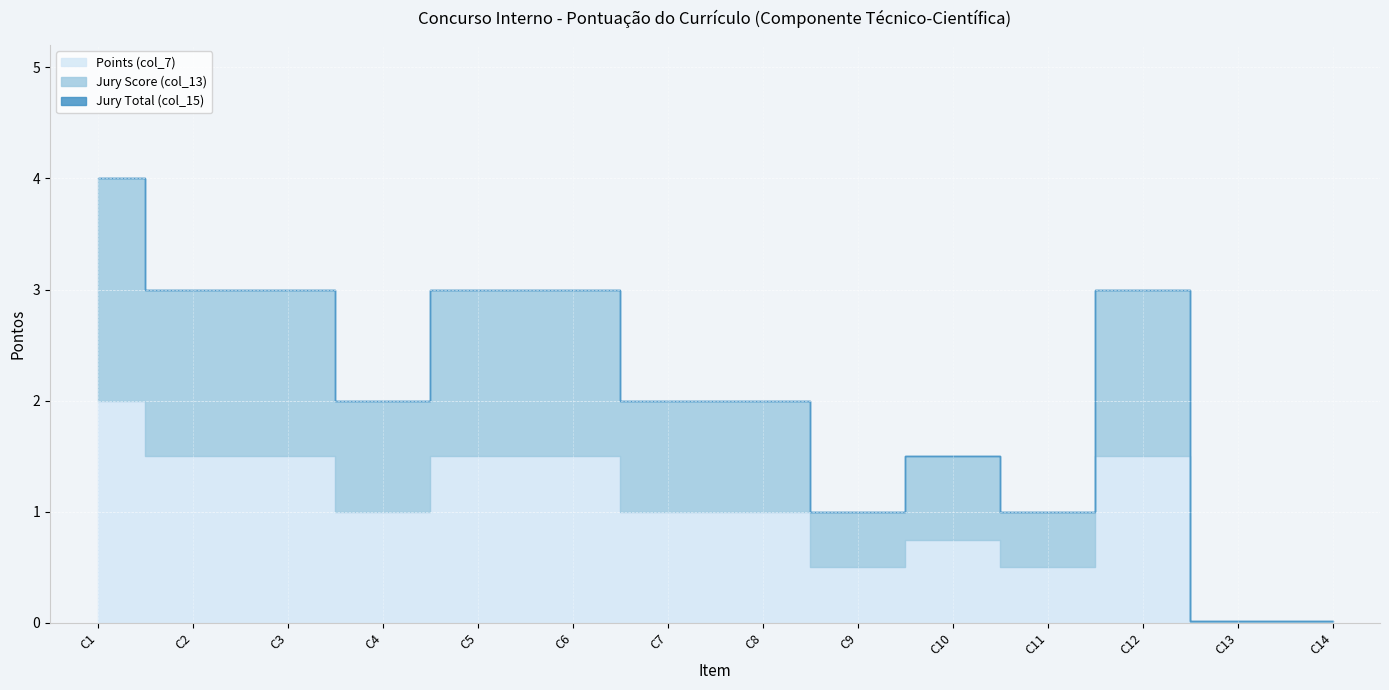

What are all the series names shown in the legend?

Points (col_7), Jury Score (col_13), Jury Total (col_15)